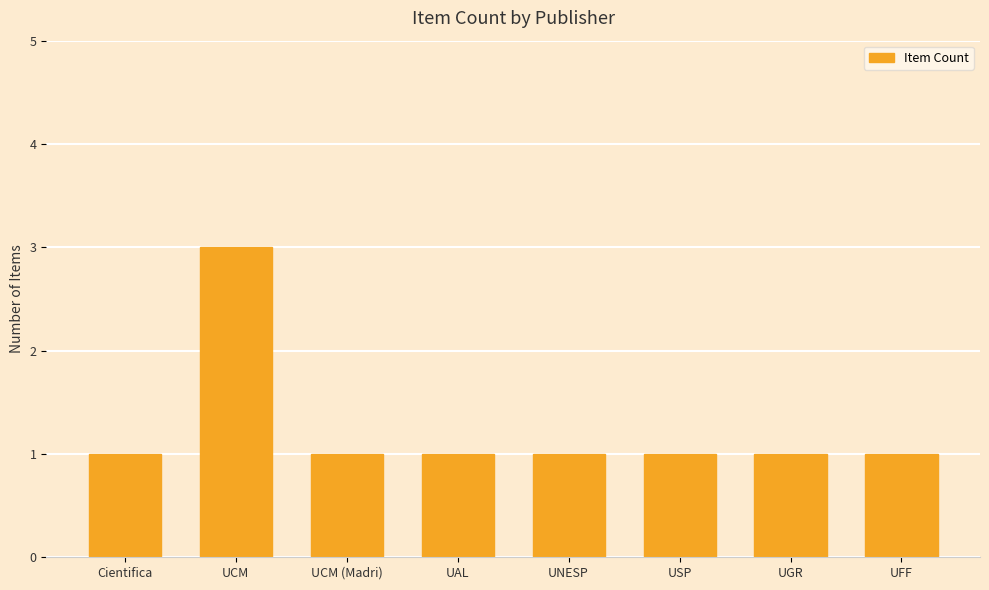

Reading right to left, list all the values displayed in this chart.

UFF=1	UGR=1	USP=1	UNESP=1	UAL=1	UCM (Madri)=1	UCM=3	Cientifica=1